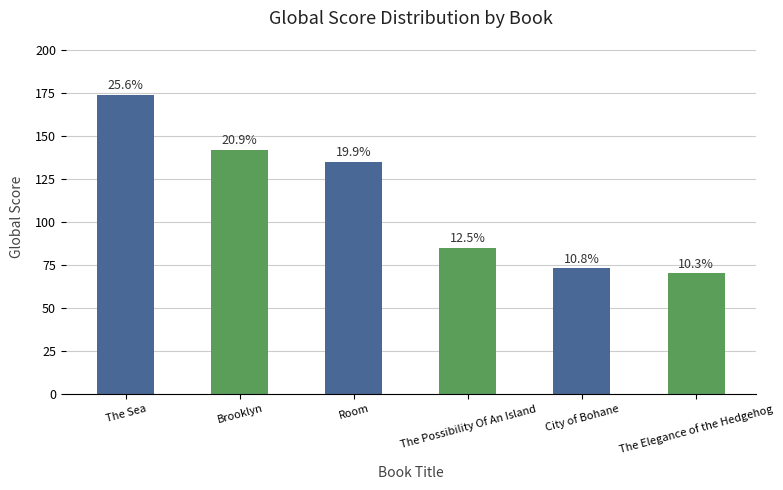

Reading left to right, extract all data points from this chart.

174	142	135	85	73	70